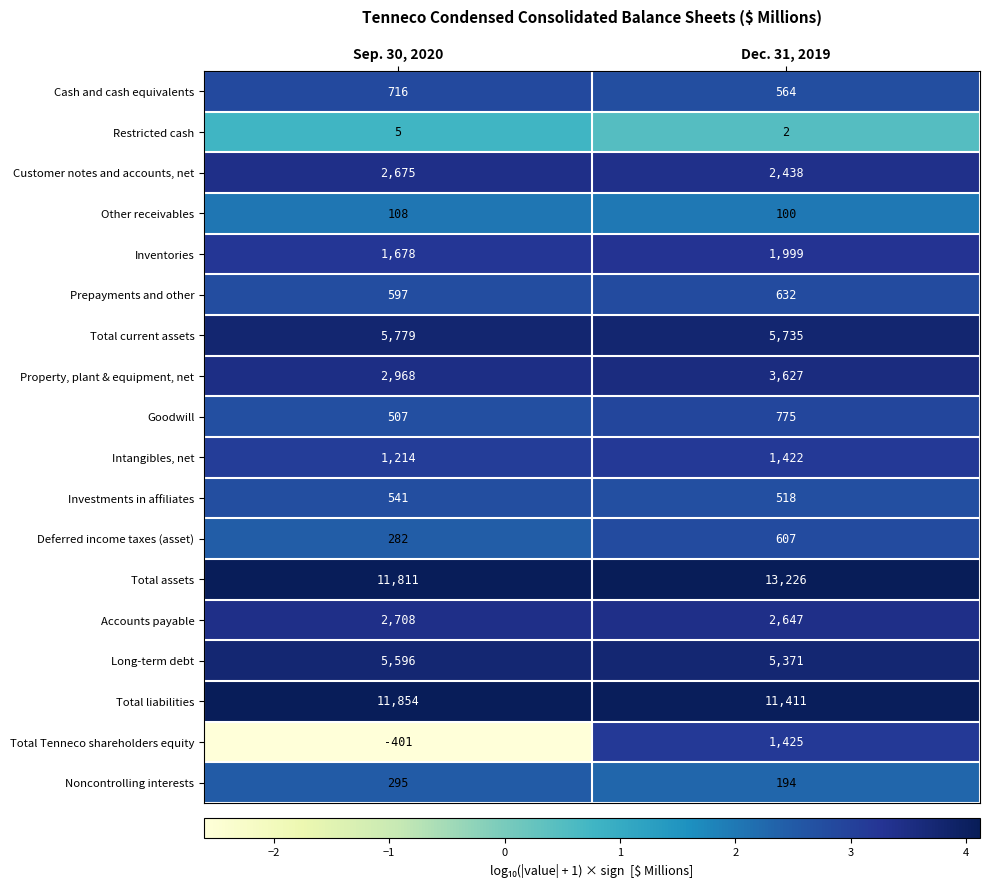

What is the highest value of the Goodwill series?

775